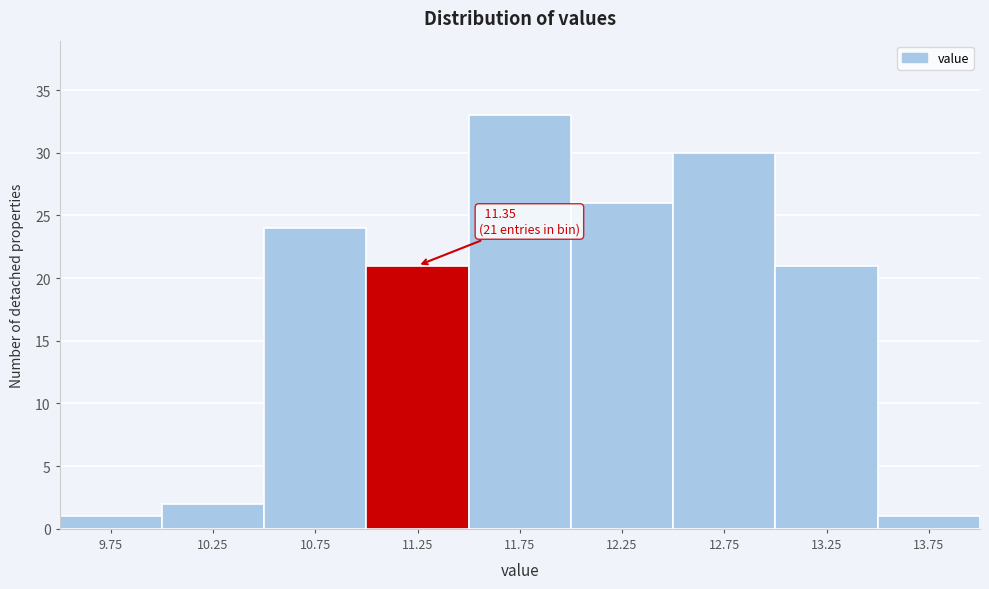

Over which range of the x-axis is the bar tallest?

11.5 to 12.0